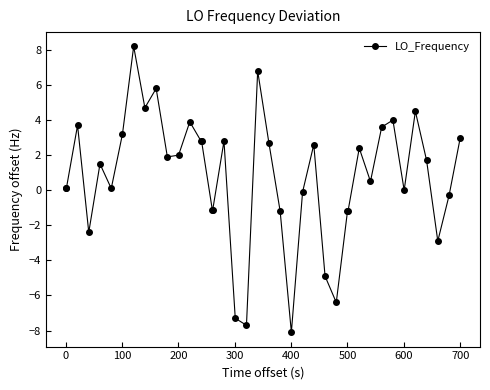

What is the smallest value displayed?

-8.1